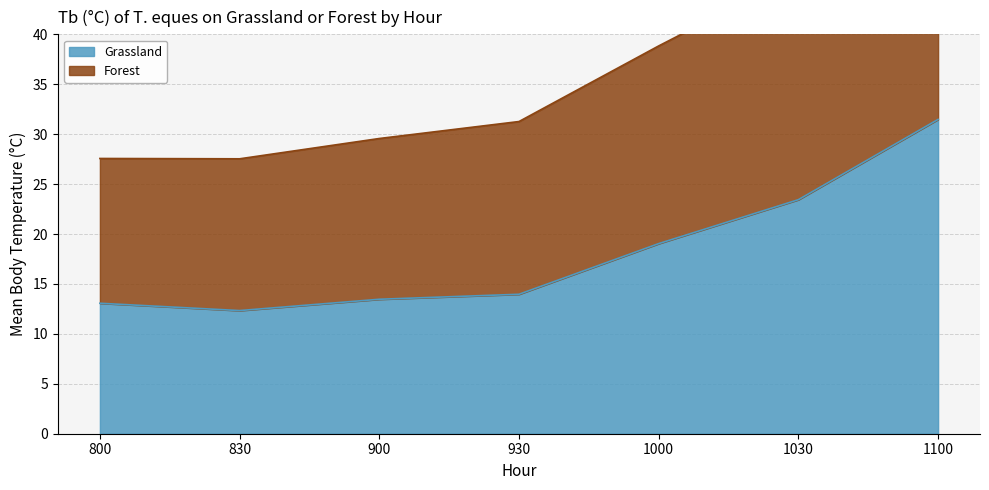

What are all the series names shown in the legend?

Grassland, Forest